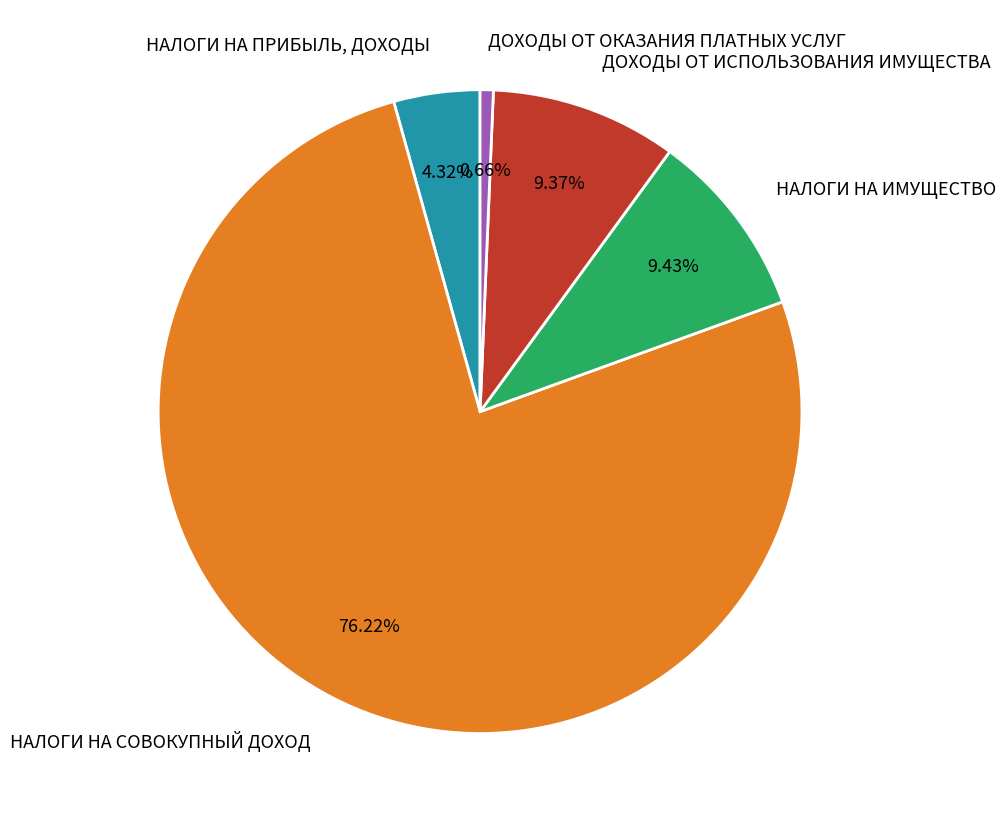

To the nearest percent, what percentage of the pie is НАЛОГИ НА ИМУЩЕСТВО?

9%